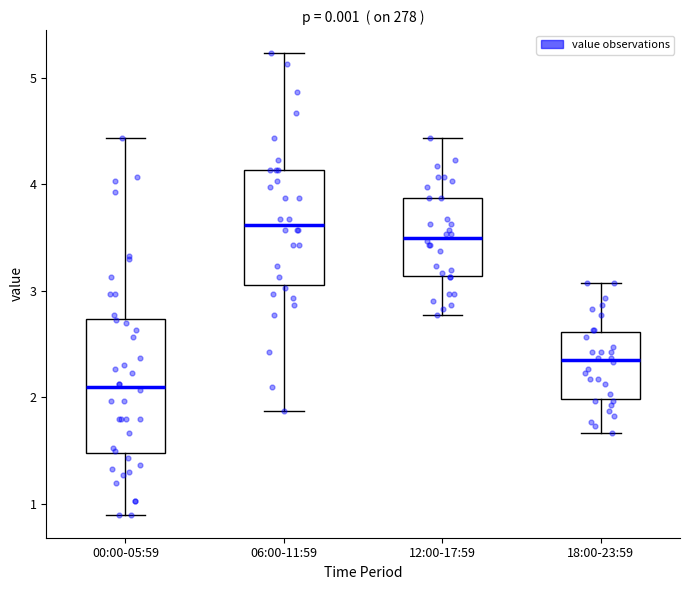

Where is the upper edge of the box for 12:00-17:59 on the y-axis? The values are not printed on the chart, so give them approximately, as read against the axis.

3.9